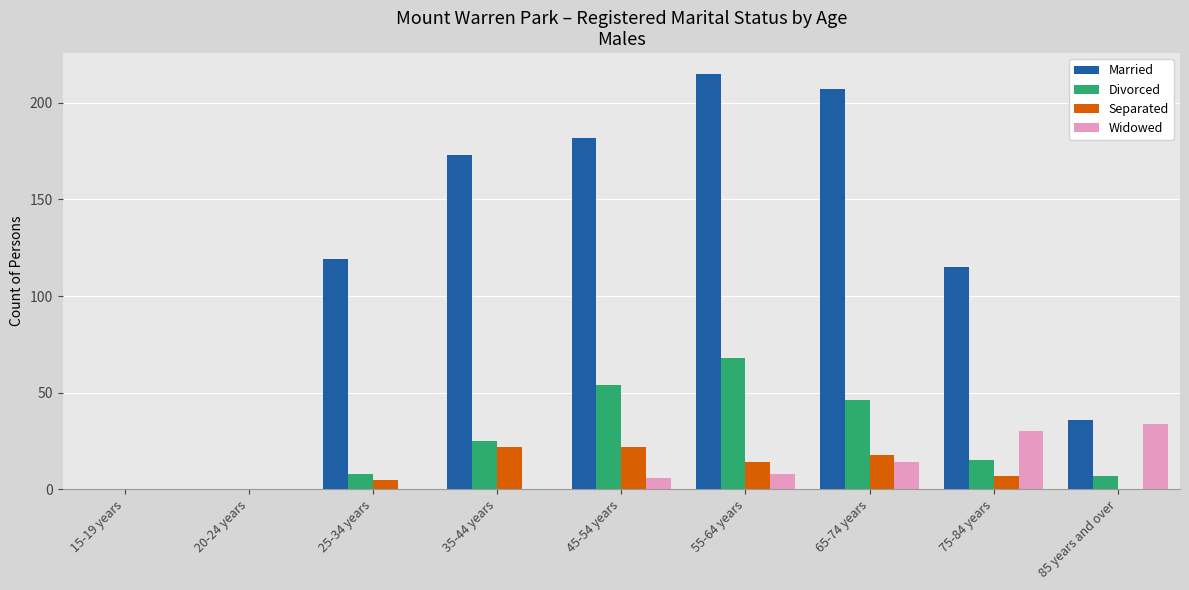

Is the value of Widowed at 75-84 years greater than the value of Married at 65-74 years?

No